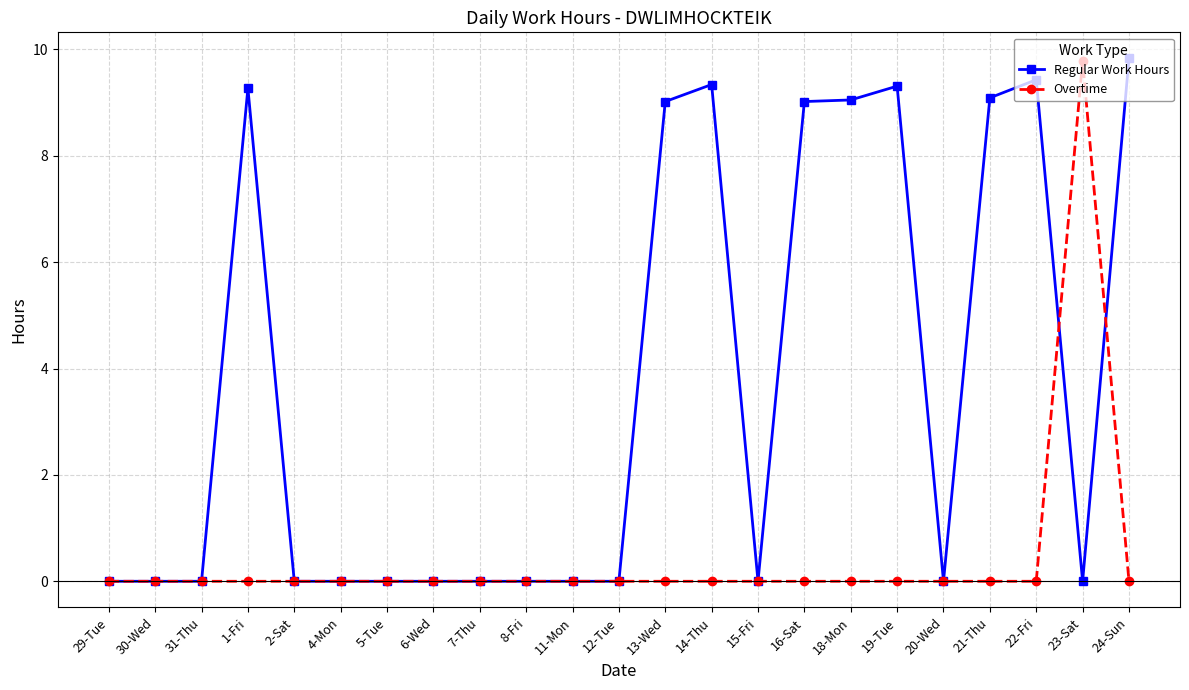

What position from the right is 16-Sat?

8